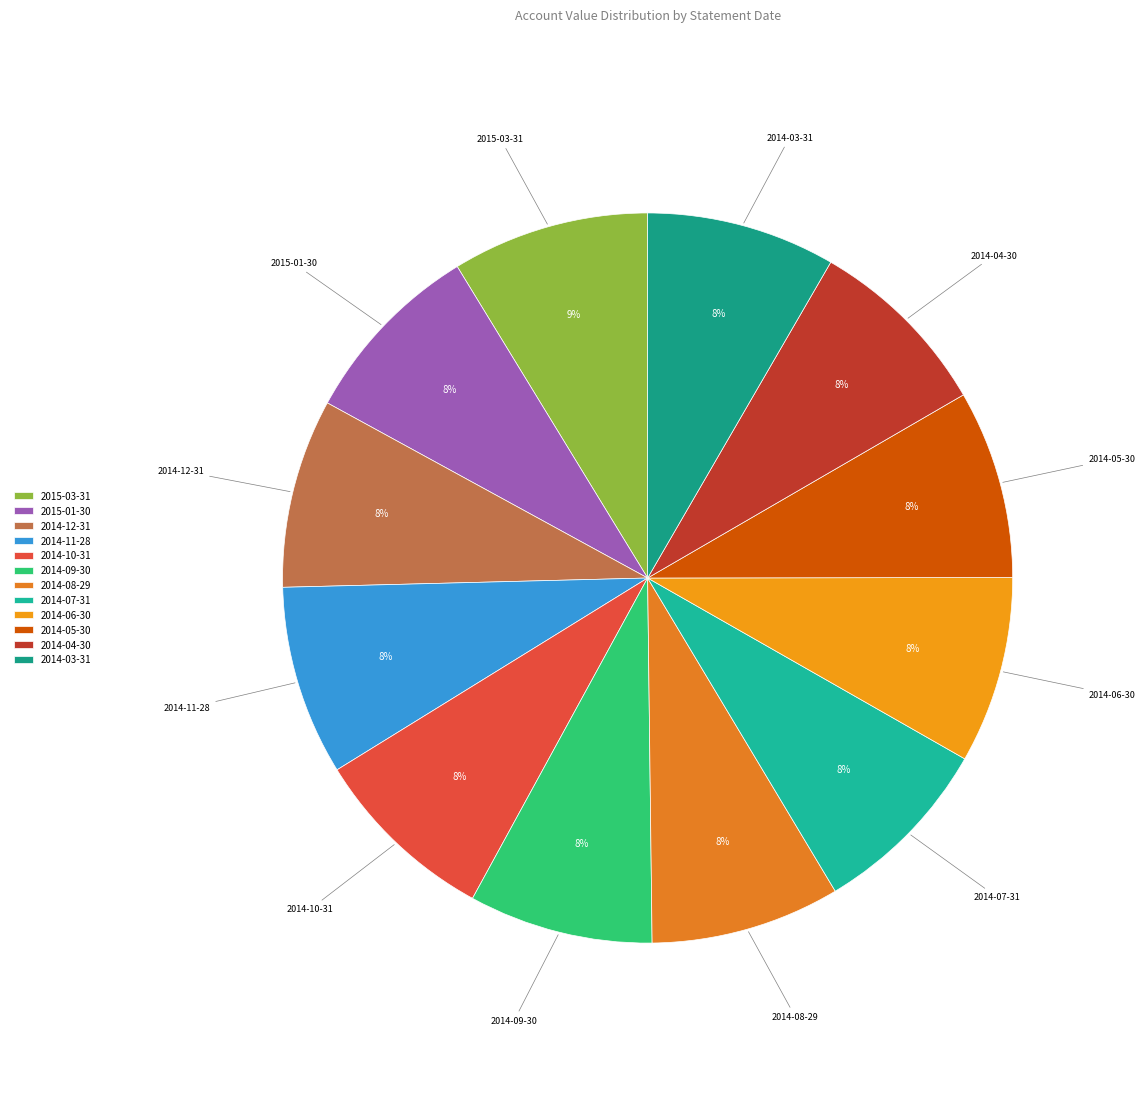

Is the sum of 2014-06-30 and 2014-07-31 greater than half?

No